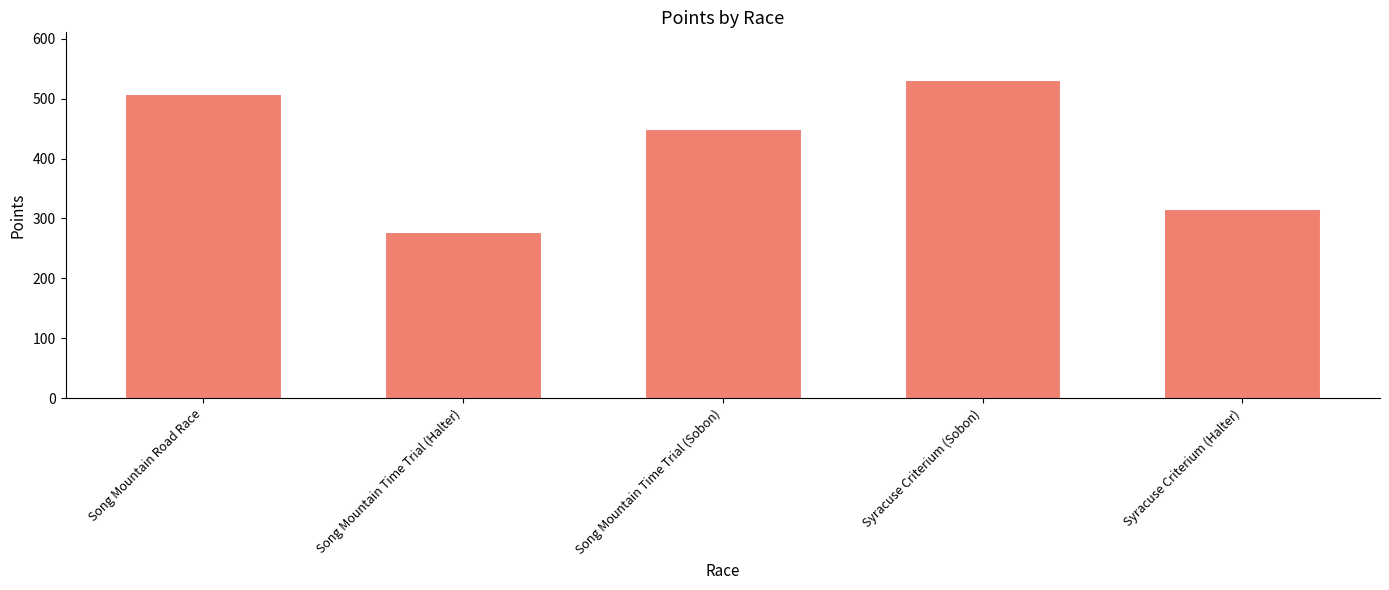

Reading right to left, extract all data points from this chart.

316.1	530.9	450.0	277.3	507.4